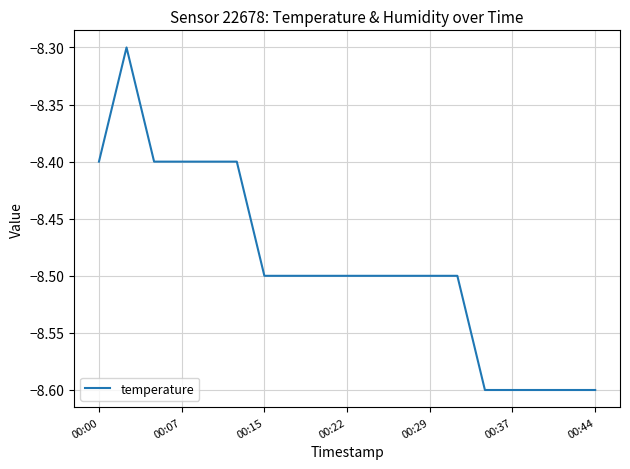

How many lines are shown in the chart?

1